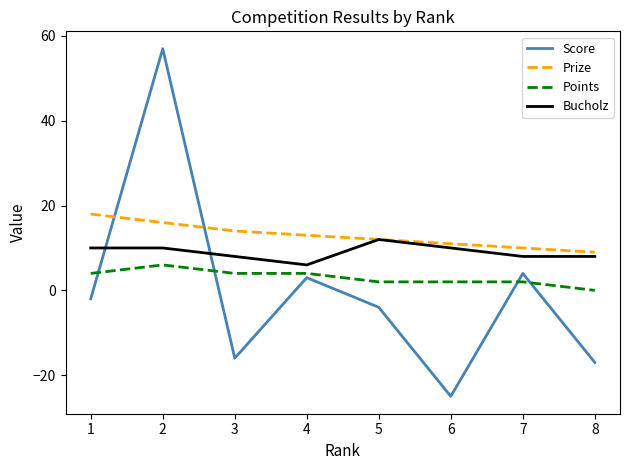

Which series has the largest total across all categories?

Prize